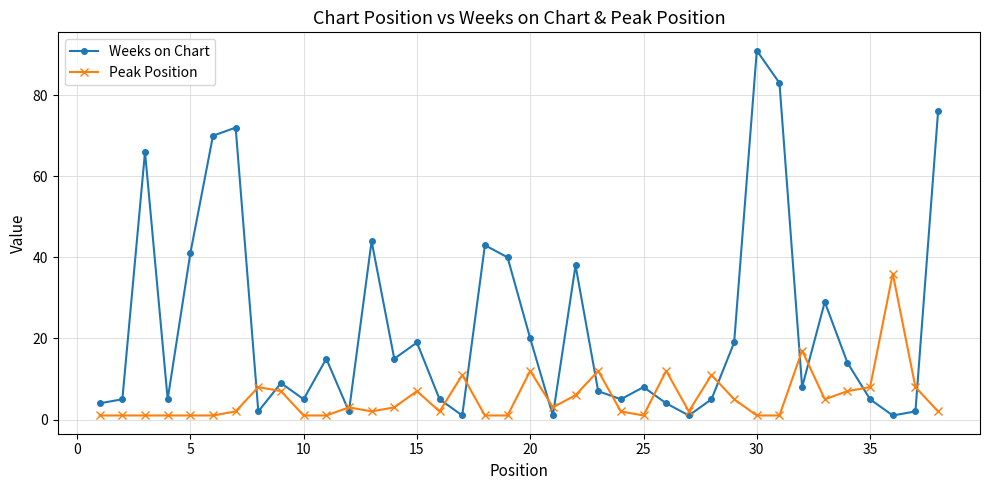

How many intersections are there between Weeks on Chart and Peak Position?

16